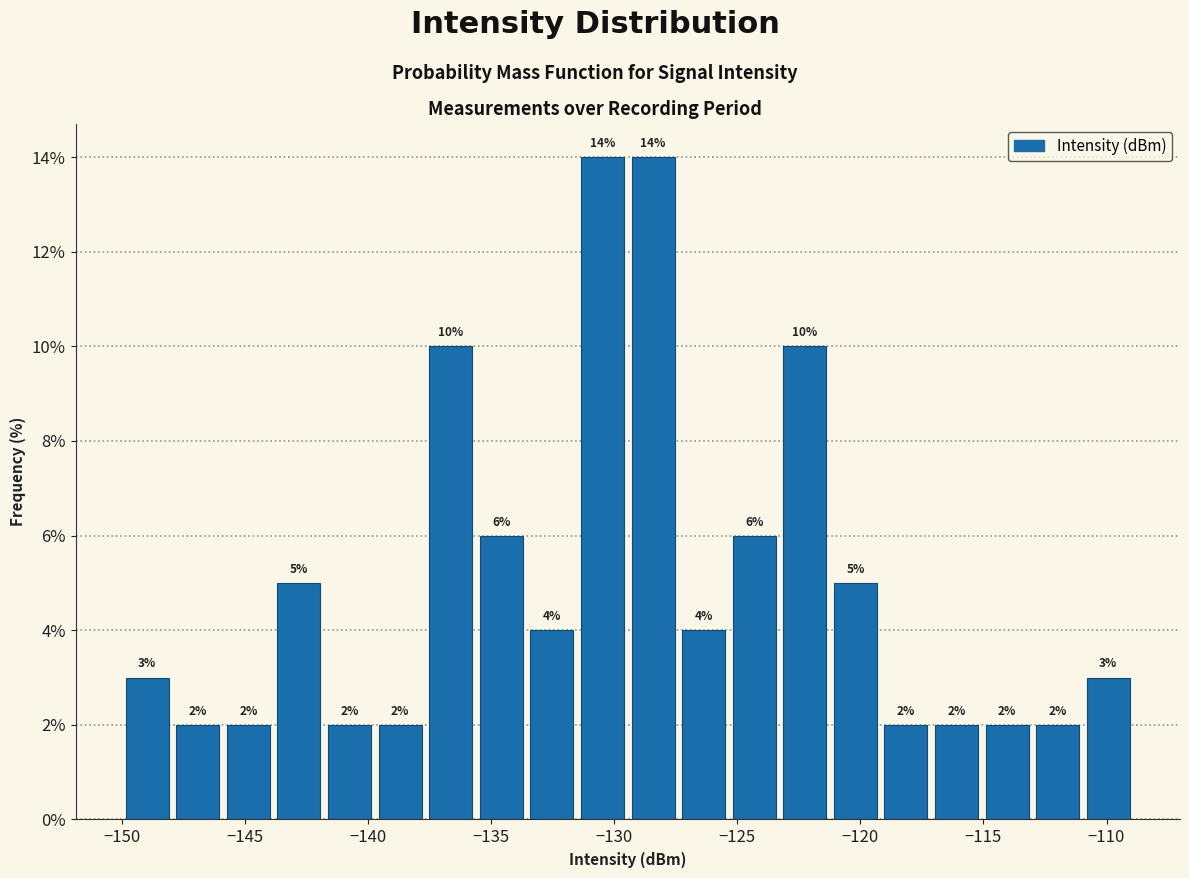

Reading left to right, transcribe this chart: for each bar, give the range it covers on the x-axis and its height. The bar edges are not printed on the chart, so give them approximately, as read against the axis.

-150.0 to -148.0: 3
-148.0 to -146.0: 2
-146.0 to -144.0: 2
-144.0 to -142.0: 5
-142.0 to -139.5: 2
-139.5 to -137.5: 2
-137.5 to -135.5: 10
-135.5 to -133.5: 6
-133.5 to -131.5: 4
-131.5 to -129.5: 14
-129.5 to -127.5: 14
-127.5 to -125.5: 4
-125.5 to -123.5: 6
-123.5 to -121.0: 10
-121.0 to -119.0: 5
-119.0 to -117.0: 2
-117.0 to -115.0: 2
-115.0 to -113.0: 2
-113.0 to -111.0: 2
-111.0 to -109.0: 3